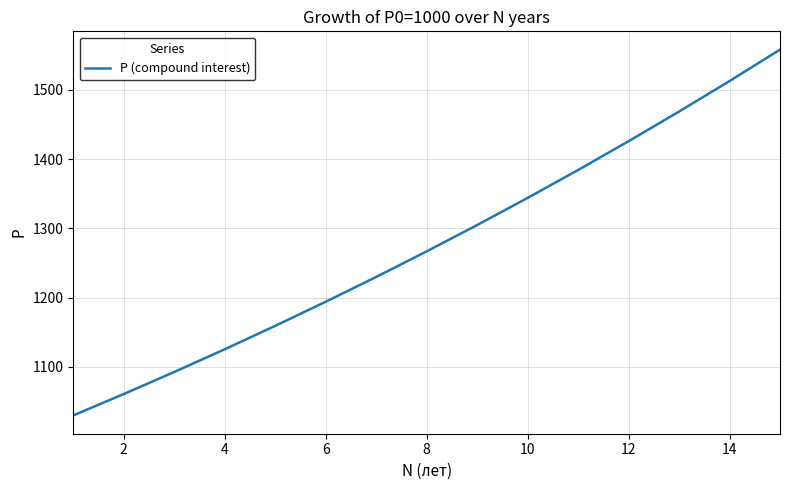

What is the maximum value shown in the chart?

1558.0